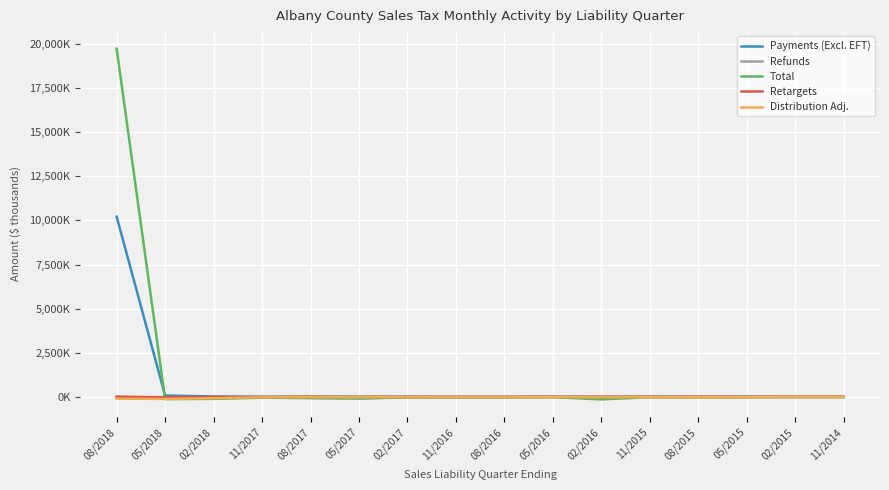

What is the spread (max minus min) of values at 08/2016?

29.0